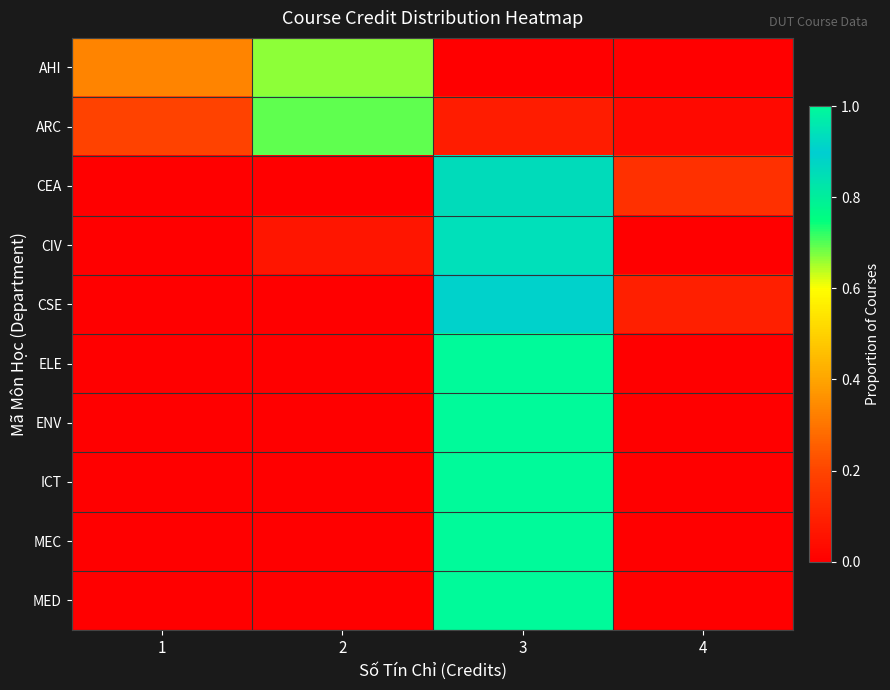

Reading right to left, list all the values displayed in this chart.

AHI: 4=0.0	3=0.0	2=0.7	1=0.3
ARC: 4=0.0	3=0.1	2=0.7	1=0.2
CEA: 4=0.1	3=0.9	2=0.0	1=0.0
CIV: 4=0.0	3=0.9	2=0.1	1=0.0
CSE: 4=0.1	3=0.9	2=0.0	1=0.0
ELE: 4=0.0	3=1.0	2=0.0	1=0.0
ENV: 4=0.0	3=1.0	2=0.0	1=0.0
ICT: 4=0.0	3=1.0	2=0.0	1=0.0
MEC: 4=0.0	3=1.0	2=0.0	1=0.0
MED: 4=0.0	3=1.0	2=0.0	1=0.0